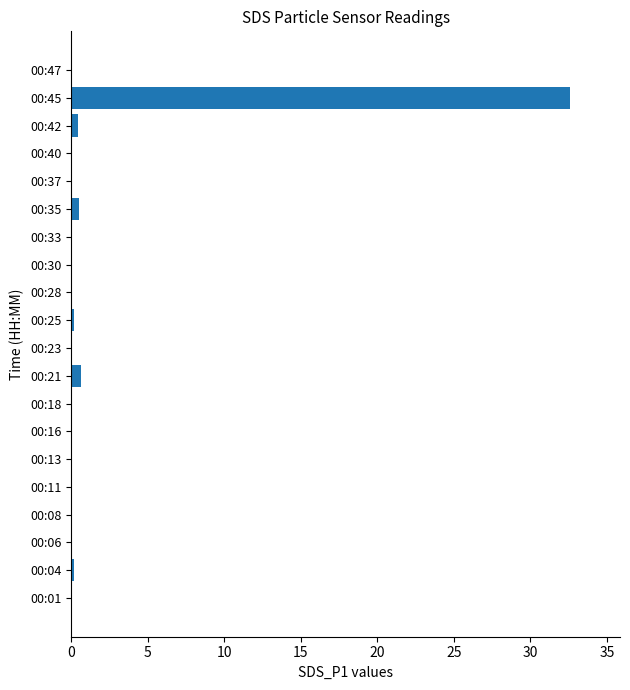

True or false: the data shows 0.0 at 00:18.

True